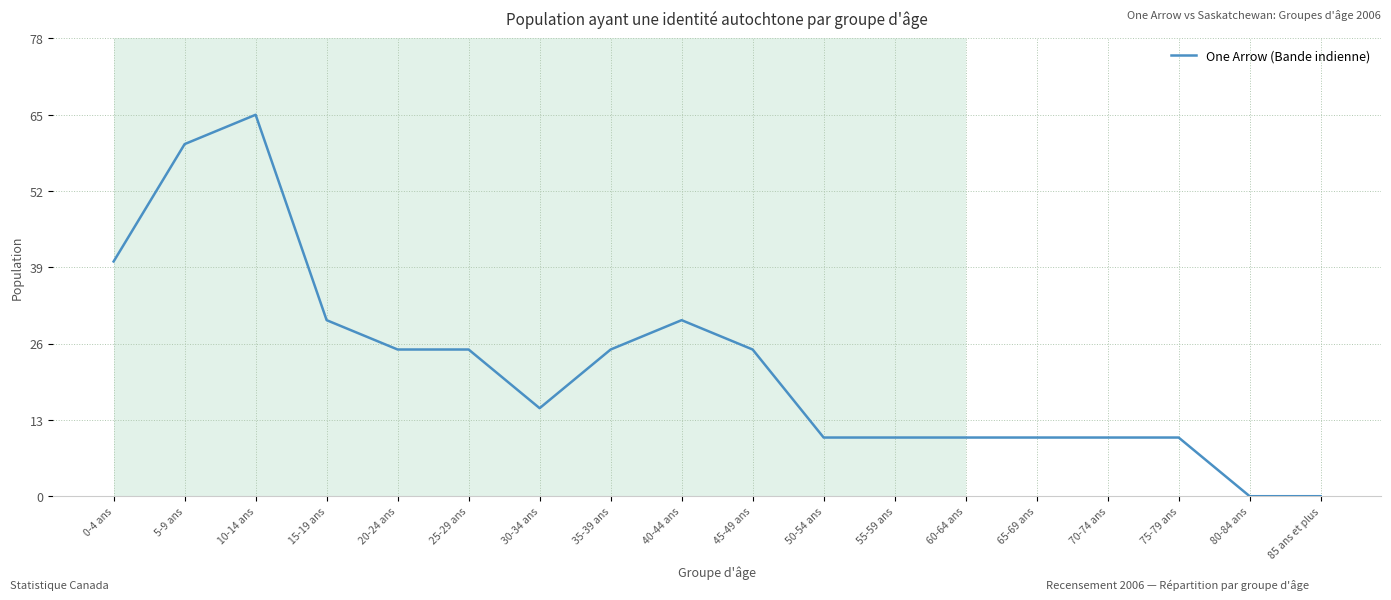

How many lines are shown in the chart?

1